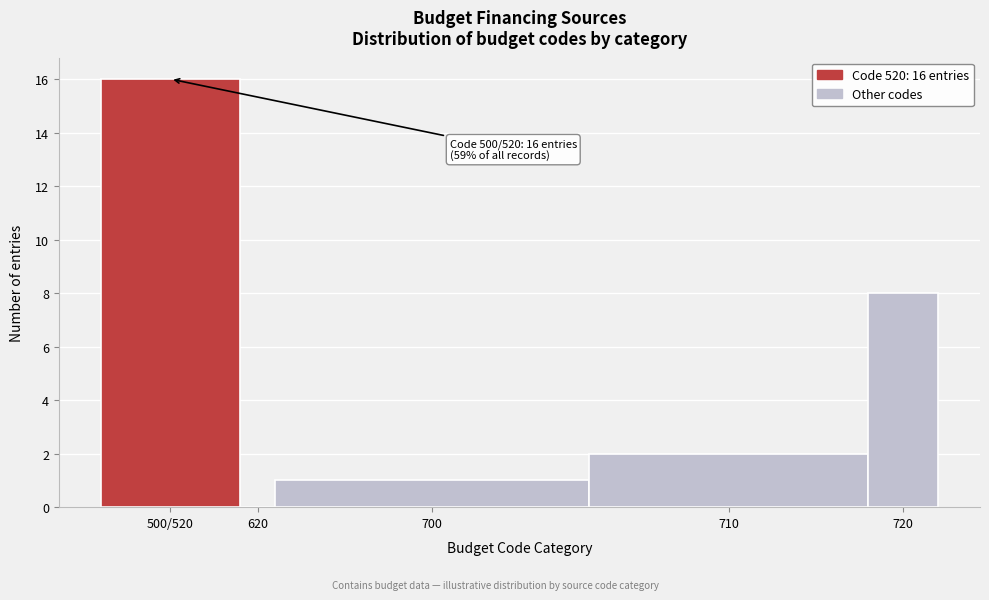

Reading right to left, what are all the values shown in this chart?

720=8	710=2	700=1	620=0	500/520=16